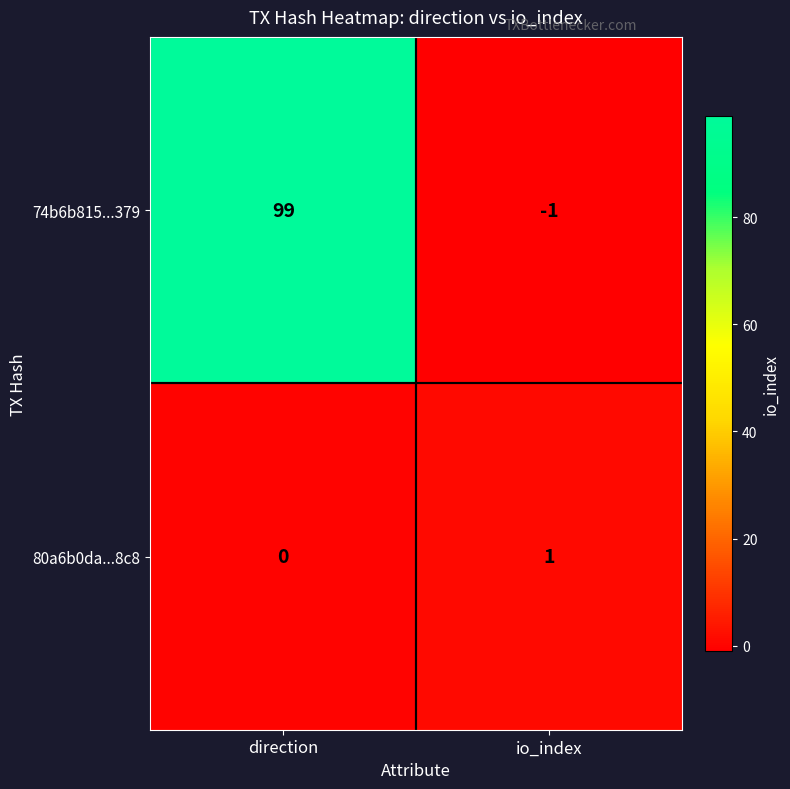

What is the sum of all 74b6b815...379 values?

98